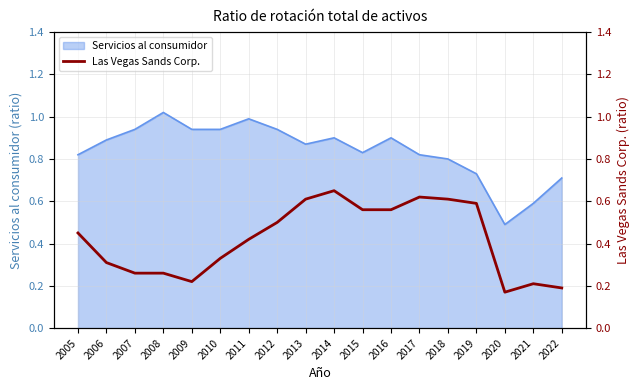

At which label does Servicios al consumidor reach its peak?

2008